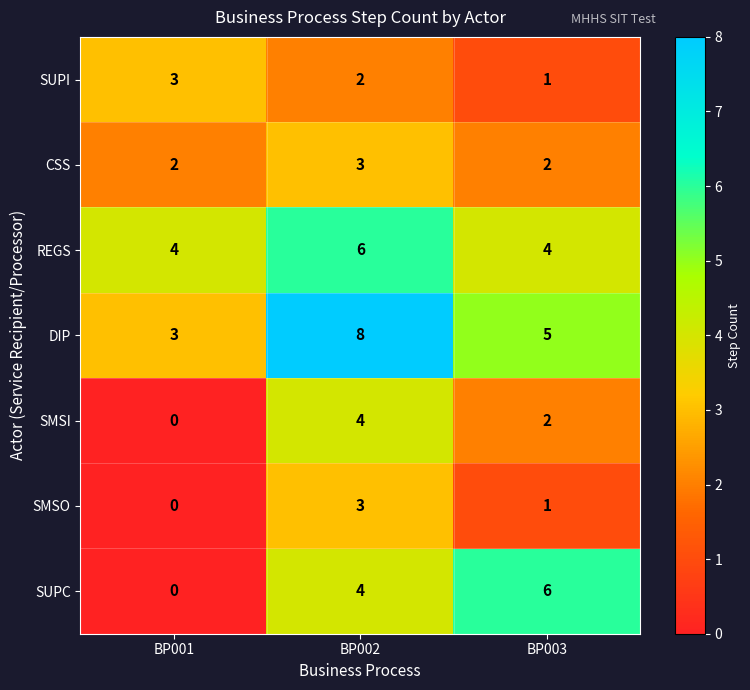

Where is SMSI nearest to the value 2?

BP003